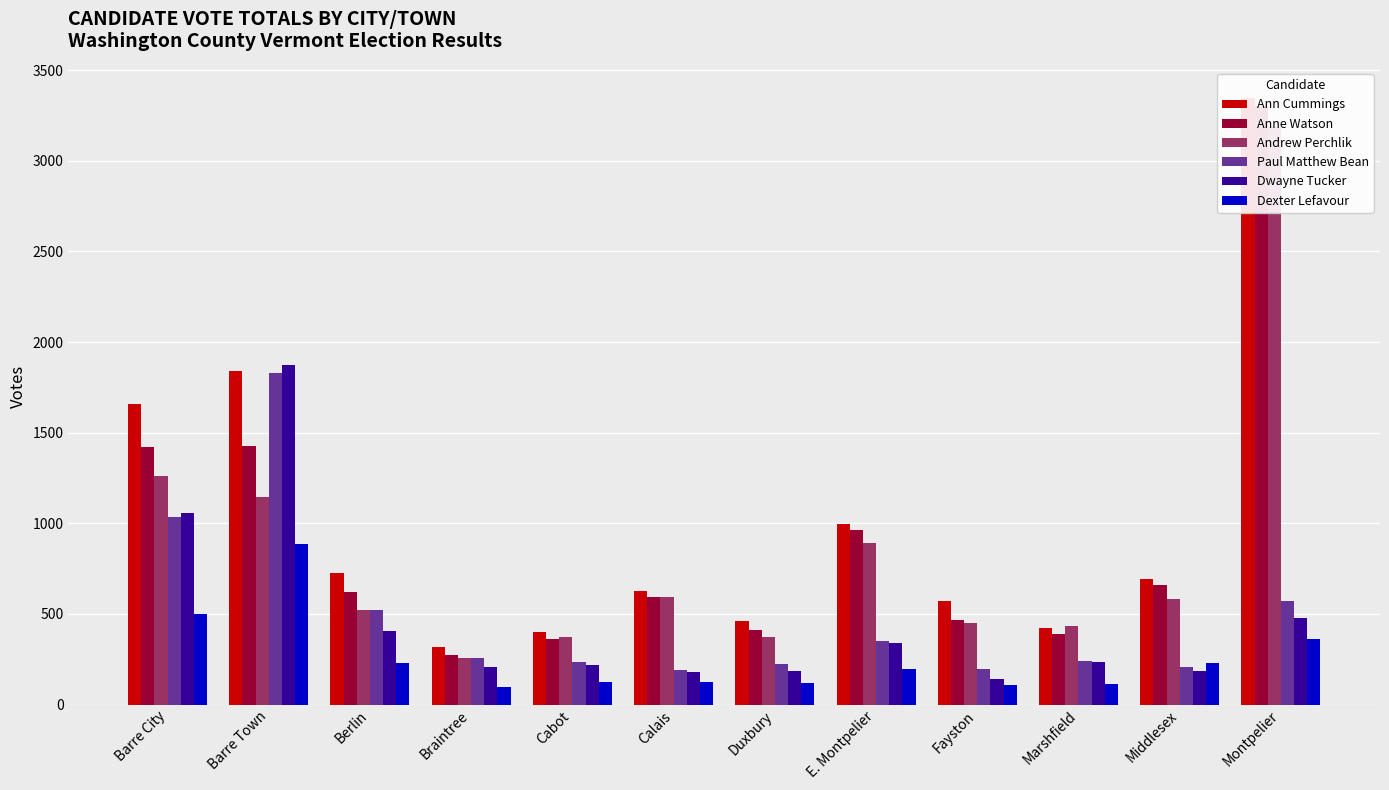

What is the label of the 11th bar from the right?

Barre Town